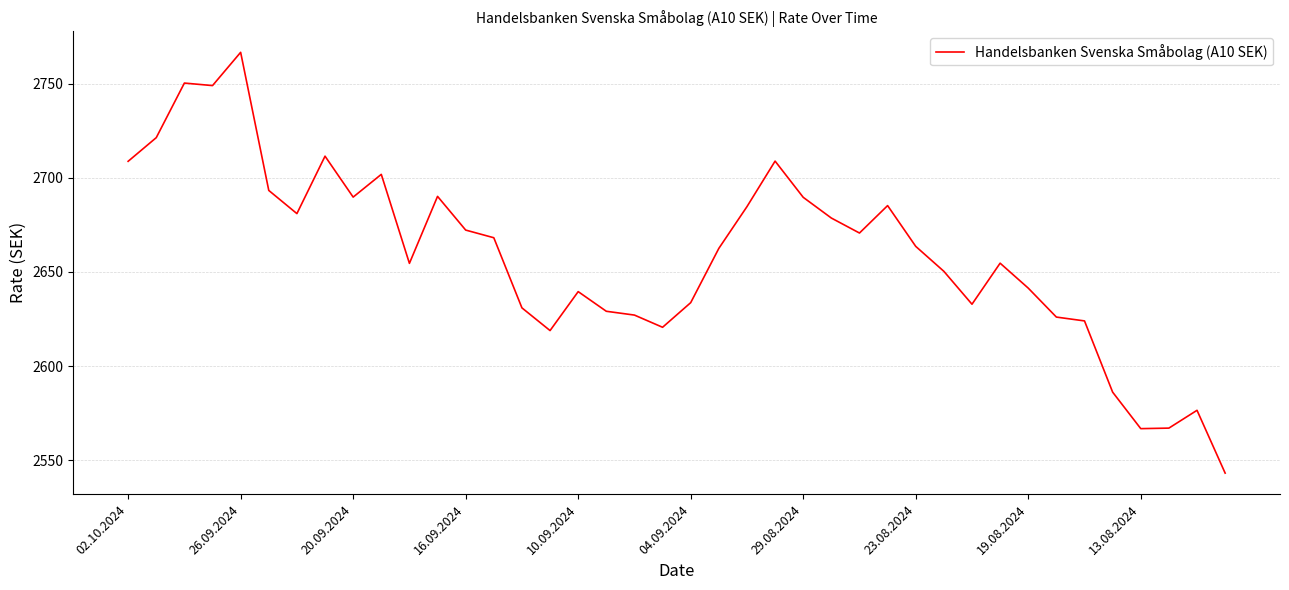

How many values exceed 2663?

20